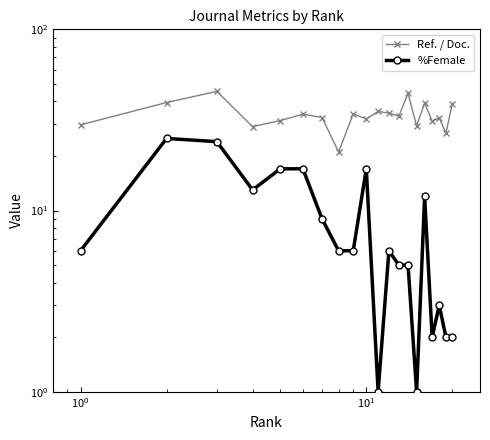

True or false: Ref. / Doc. and %Female intersect in this chart.

False